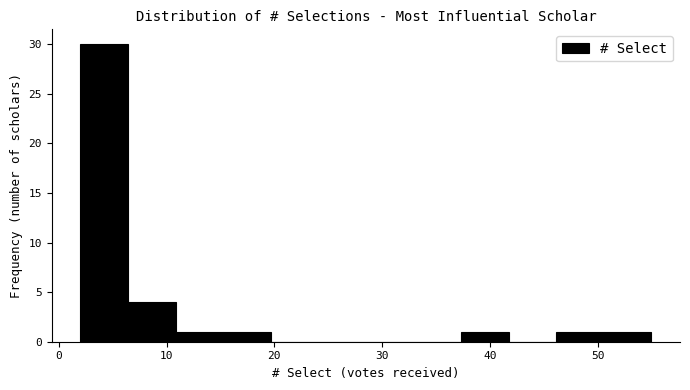

Reading left to right, transcribe this chart: for each bar, give the range it covers on the x-axis and its height. Neither the bar edges nor the heights are printed on the chart, so give them approximately, as read against the axes.

2 to 6: 30
6 to 11: 4
11 to 15: 1
15 to 20: 1
20 to 24: 0
24 to 29: 0
29 to 33: 0
33 to 37: 0
37 to 42: 1
42 to 46: 0
46 to 51: 1
51 to 55: 1